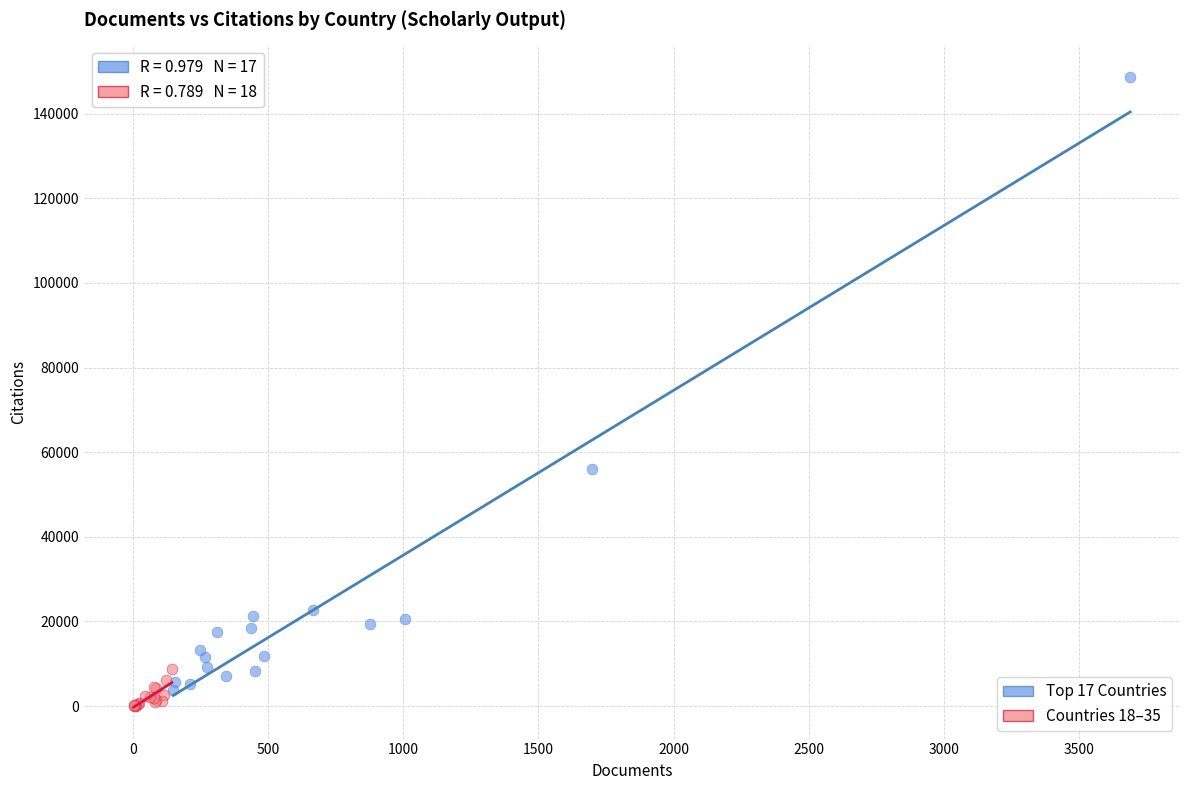

What are all the series names shown in the legend?

Top 17 Countries, Countries 18–35